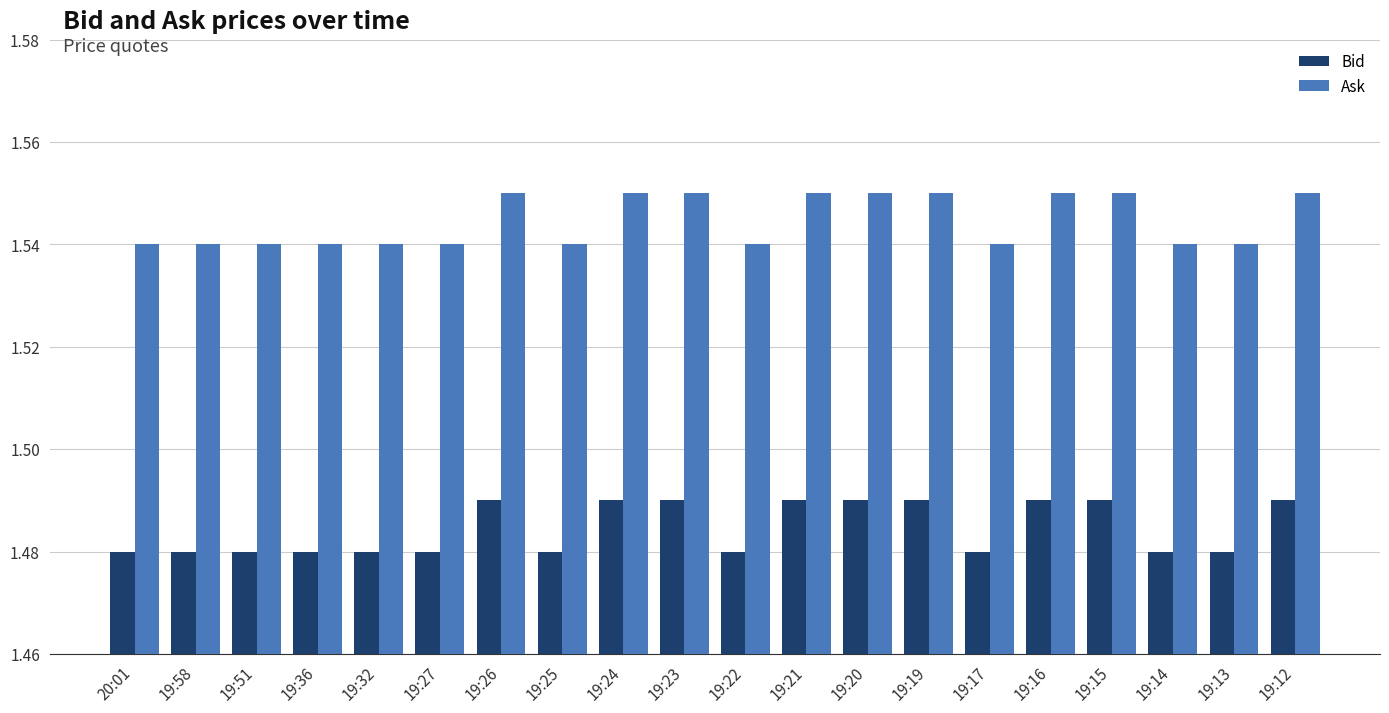

What are all the series names shown in the legend?

Bid, Ask